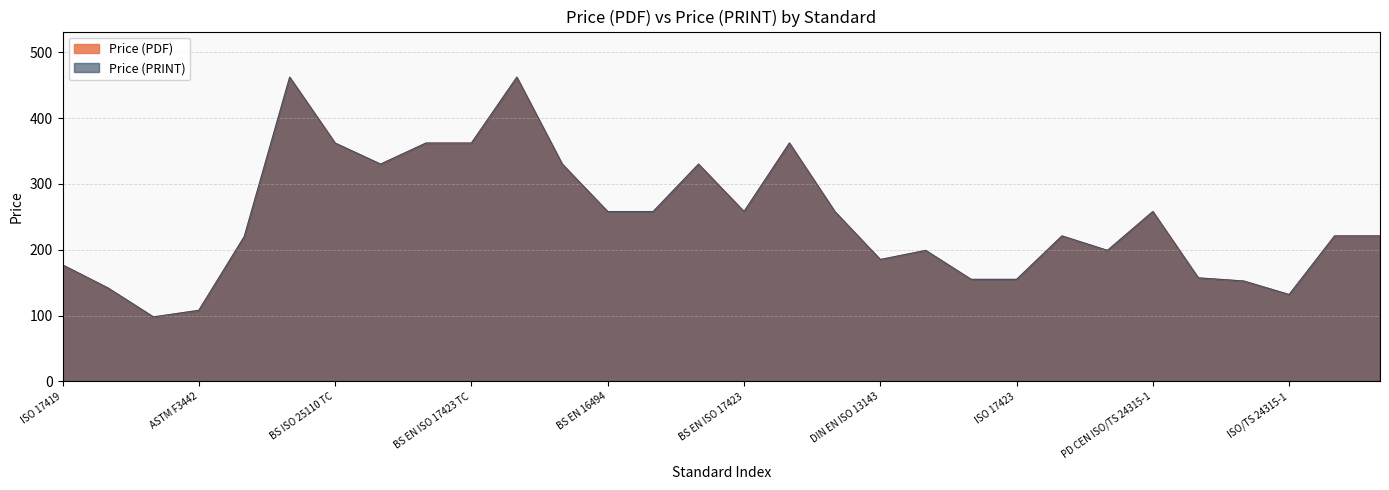

How many data points in Price (PRINT) are less than 221?

13